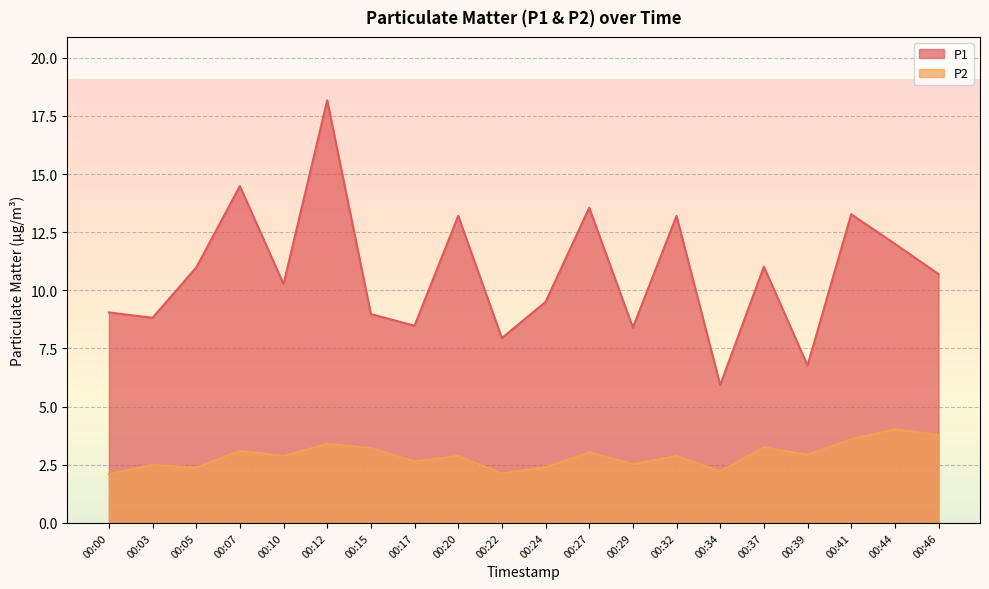

At which category is the sum across all series the highest?

00:12